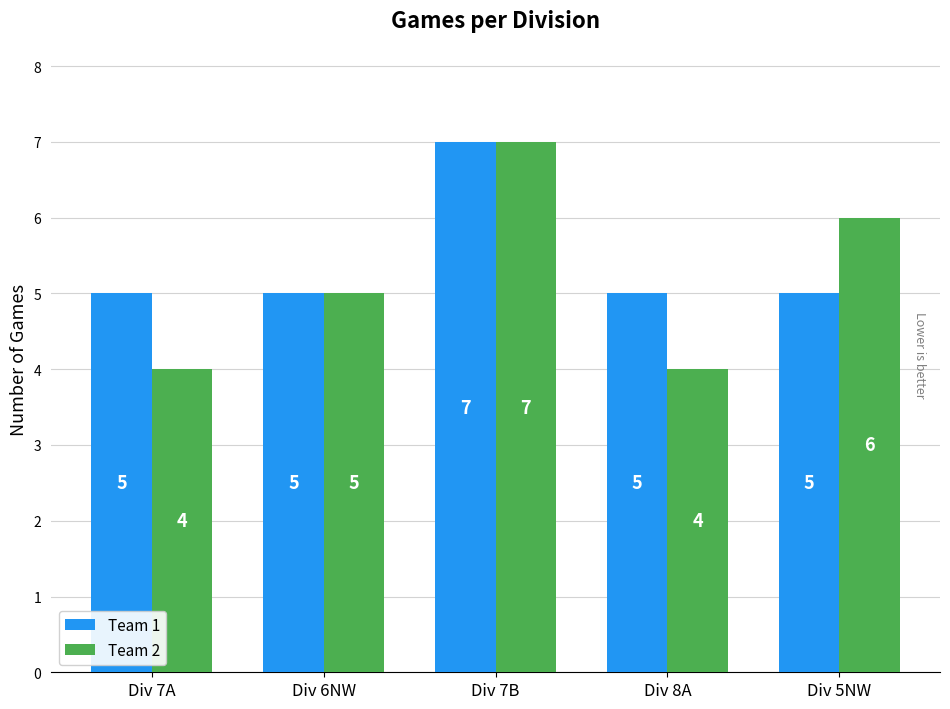

At which category is the sum across all series the highest?

Div 7B